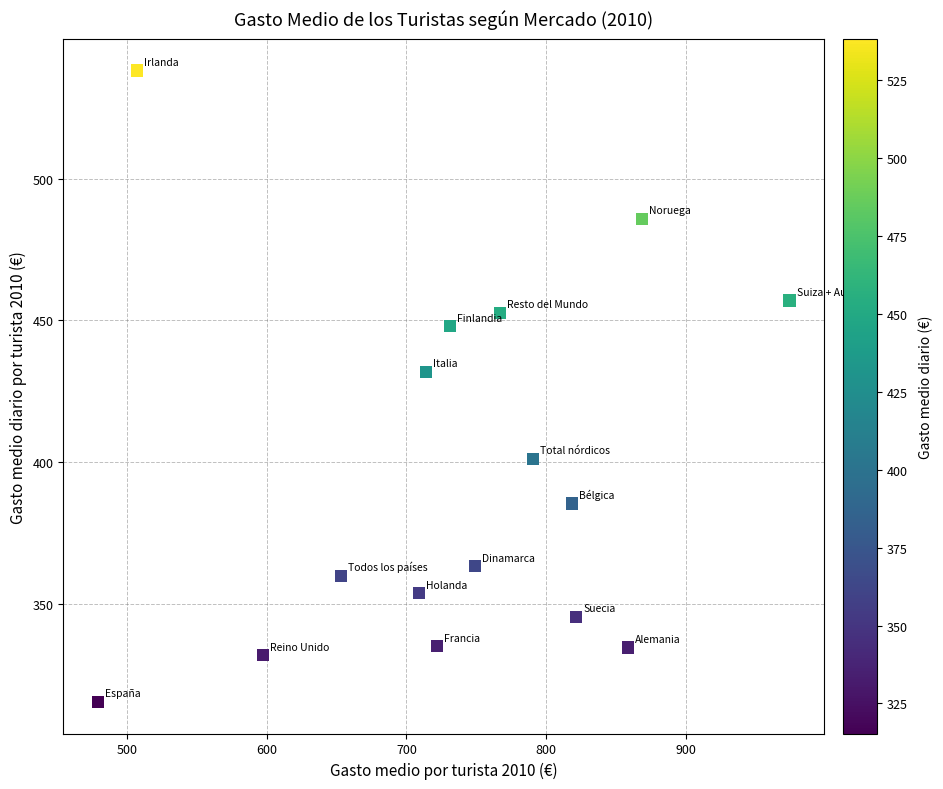

What is the range of Y values (max minus min)?

222.9